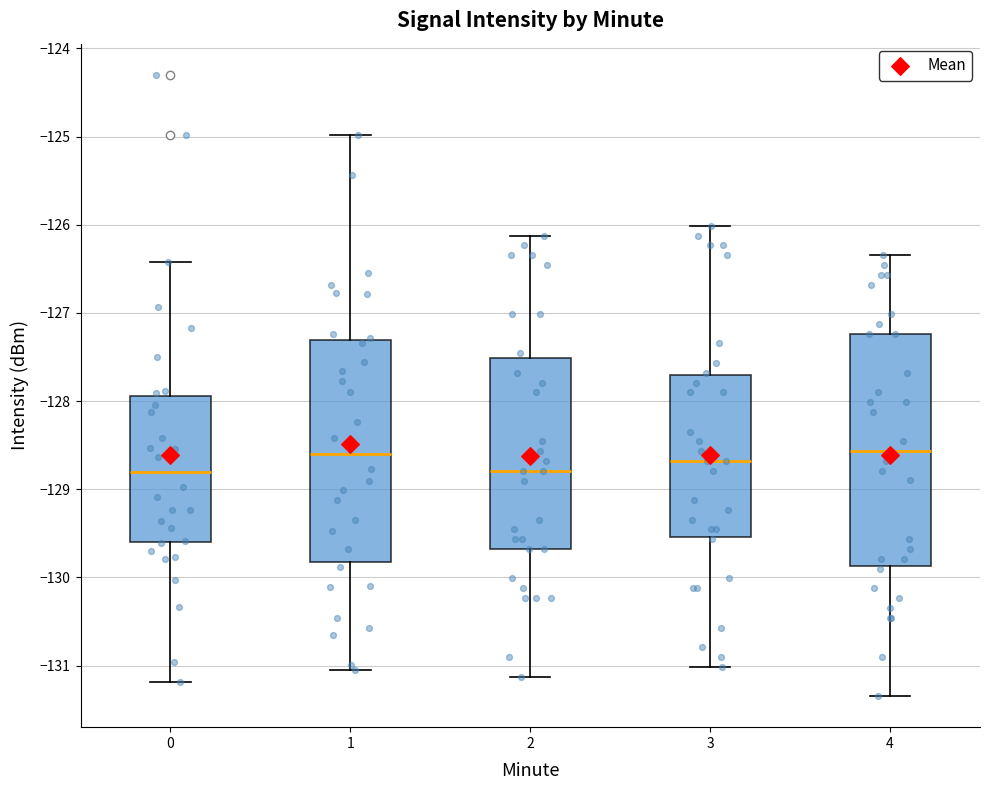

Reading left to right, read every box against the y-axis: the position of its median line, the range the box covers, and the ends of its whiskers. The values are not printed on the chart, so give them approximately, as read against the axis.

0: median -128.8, box -129.6 to -127.9, whiskers -131.2 to -126.4
1: median -128.6, box -129.8 to -127.3, whiskers -131.1 to -125.0
2: median -128.8, box -129.7 to -127.5, whiskers -131.1 to -126.1
3: median -128.7, box -129.5 to -127.7, whiskers -131.0 to -126.0
4: median -128.6, box -129.9 to -127.2, whiskers -131.3 to -126.3